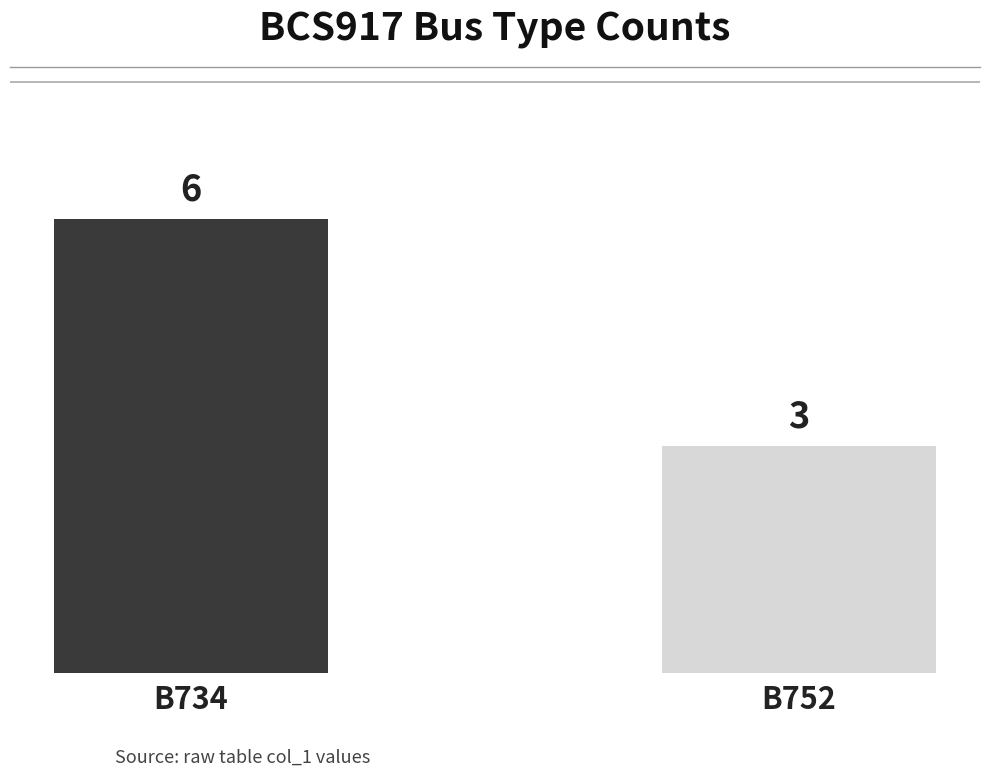

Reading left to right, what are all the values shown in this chart?

6	3